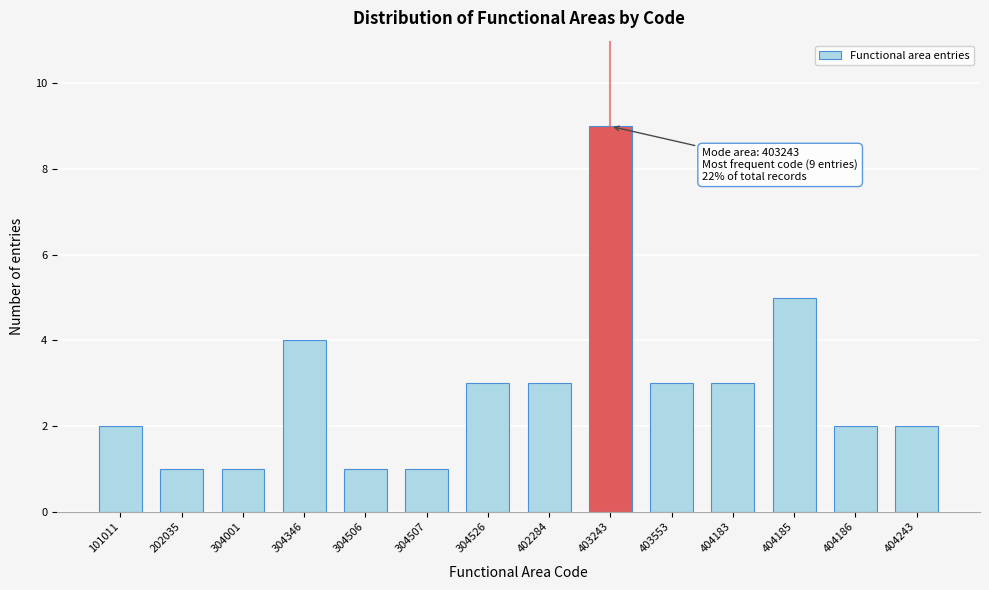

Reading left to right, list all the values displayed in this chart.

101011=2	202035=1	304001=1	304346=4	304506=1	304507=1	304526=3	402284=3	403243=9	403553=3	404183=3	404185=5	404186=2	404243=2